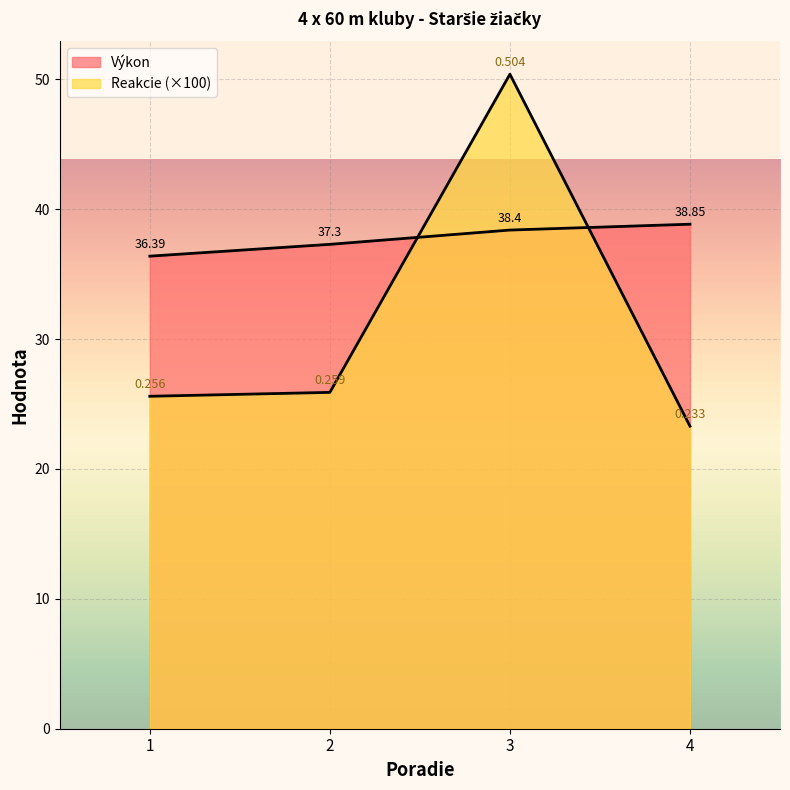

At 3, list the series in order from largest to smallest.

Reakcie, Výkon